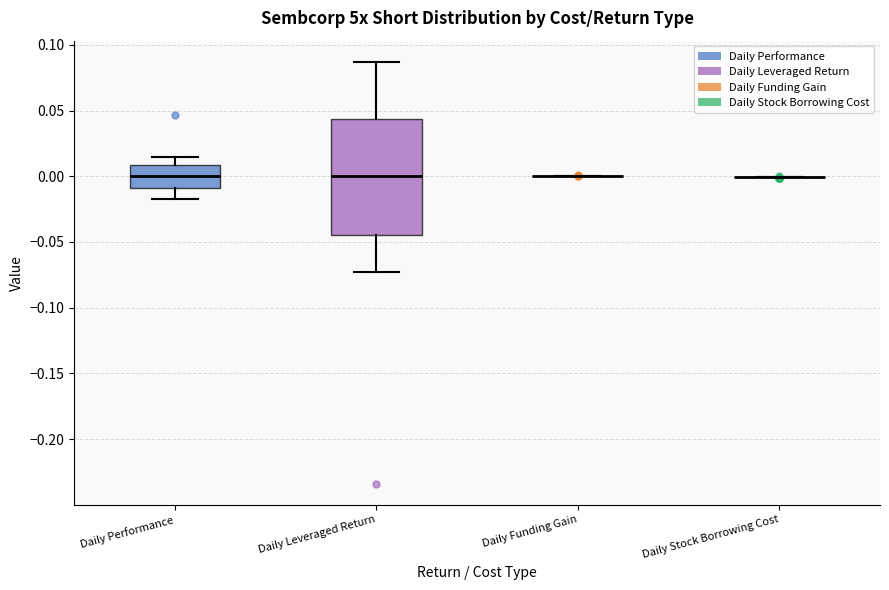

Where does the lower whisker of the box for Daily Leveraged Return end on the y-axis? The values are not printed on the chart, so give them approximately, as read against the axis.

-0.075